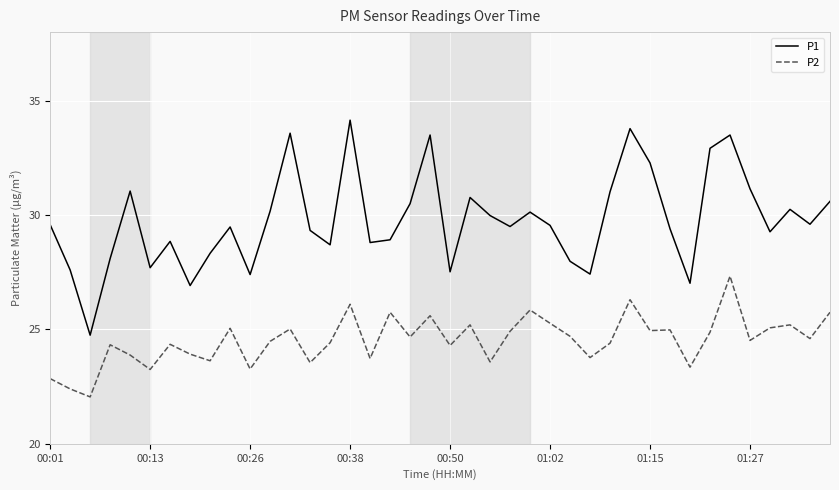

List the series in order of their overall mean, highest first.

P1, P2